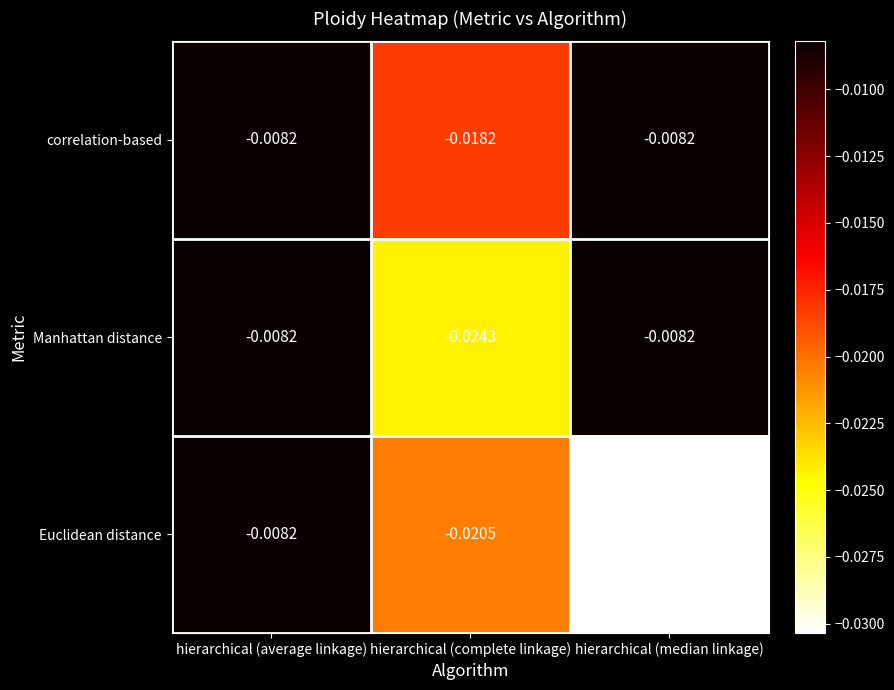

List the labels in order of Euclidean distance value, largest first.

hierarchical (average linkage), hierarchical (complete linkage), hierarchical (median linkage)